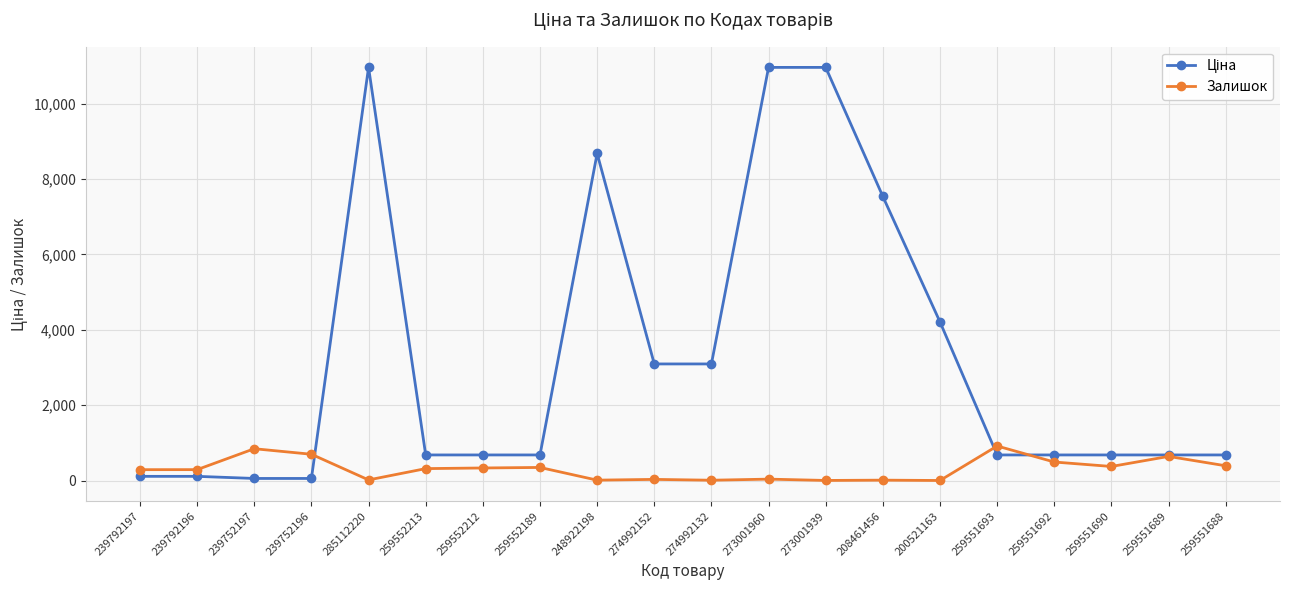

What is the label of the 8th point from the left?

259552189